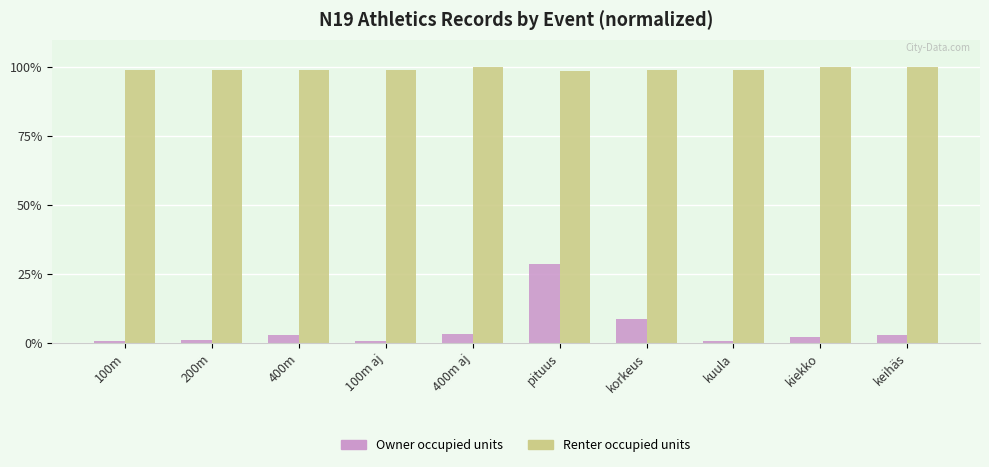

Read the Renter occupied units value at keihäs.

100.0